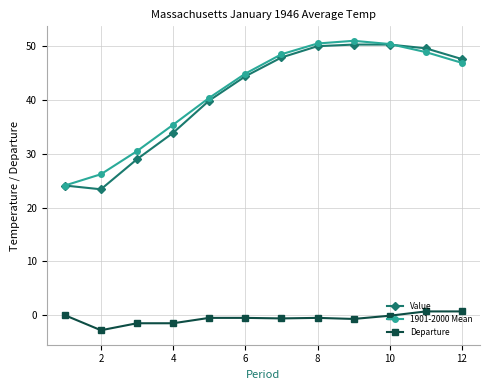

True or false: 1901-2000 Mean has more than 0 points higher than both neighbors.

True